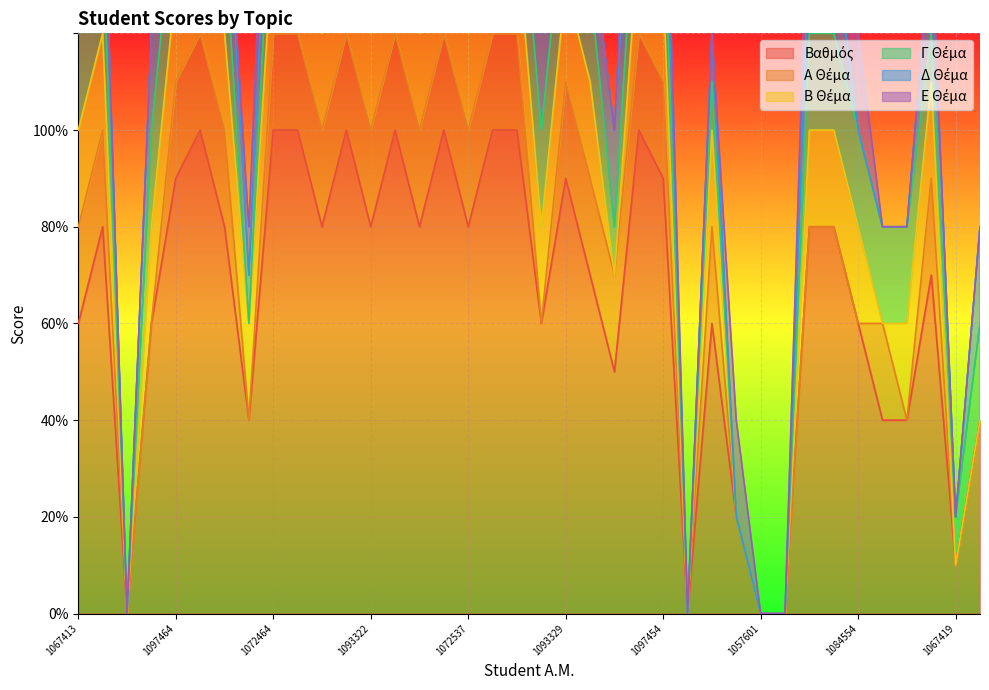

Rank the categories by Α Θέμα value from lowest to highest.

1097451, 1090051, 1080477, 1084531, 1088824, 1067377, 1057601, 1084507, 1059625, 1093337, 1084554, 1067449, 1067419, 1072504, 1067413, 1080421, 1097464, 1093306, 1093311, 1072464, 1093313, 1093316, 1093320, 1093322, 1093325, 1084641, 1083631, 1072537, 1084617, 1093327, 1093329, 1090047, 1084927, 1097445, 1097454, 1084663, 1091848, 1093339, 38